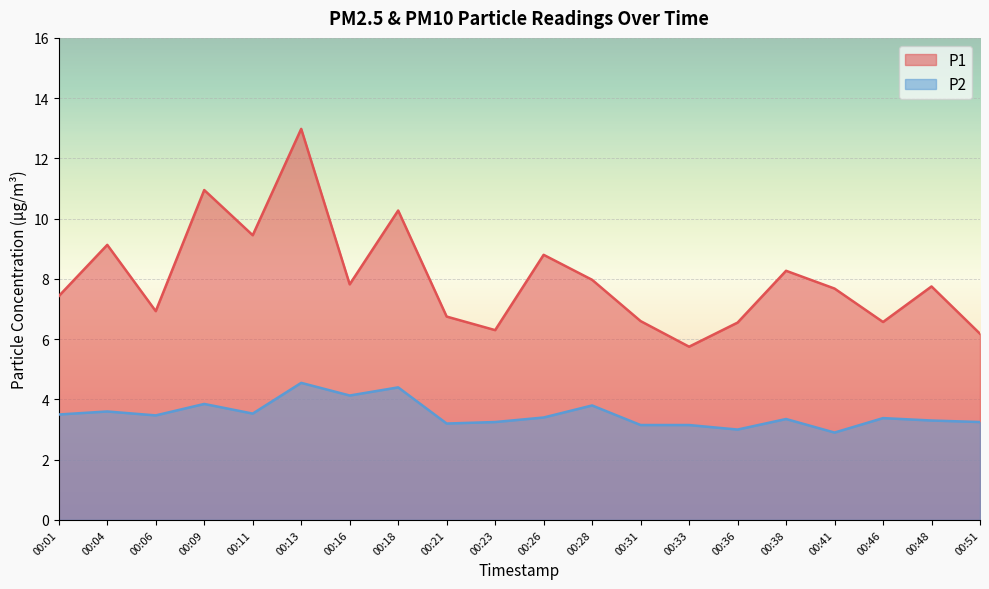

At which label is P2 closest to 3?

00:36